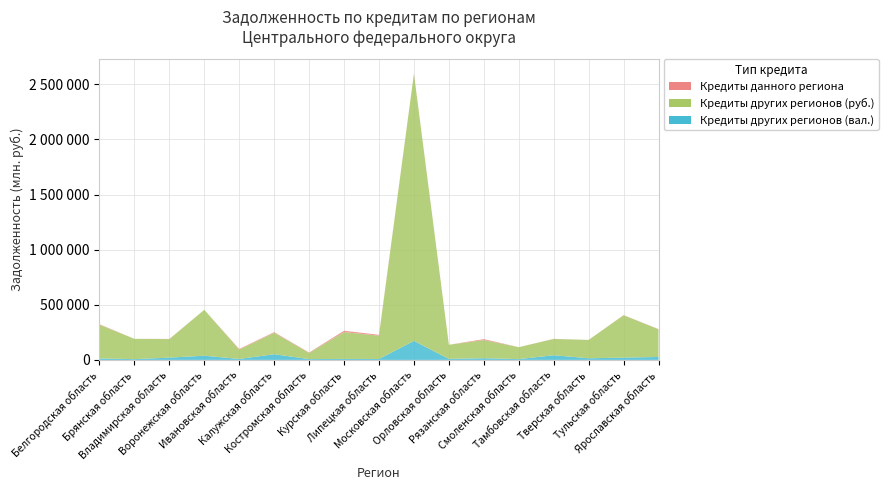

Reading left to right, list all the values displayed in this chart.

Кредиты данного региона: 4470	0	1698	0	5767	5372	3682	12447	7659	1353	0	8309	0	1373	433	1210	1794
Кредиты других регионов (руб.): 305999	184265	167996	416253	84477	194982	55794	243462	211615	2423510	127979	164809	108361	147442	166238	384326	251198
Кредиты других регионов (вал.): 13246	7057	20664	38272	8872	51706	7486	8901	8395	172800	9293	15408	7329	42479	14895	21112	26727